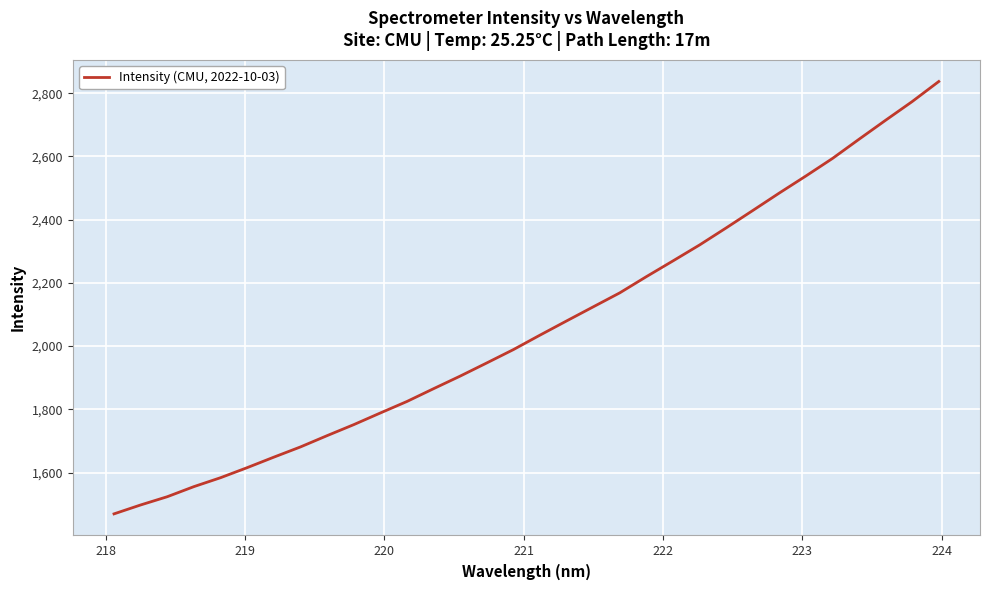

True or false: there are more than 1 points higher than both neighbors.

False